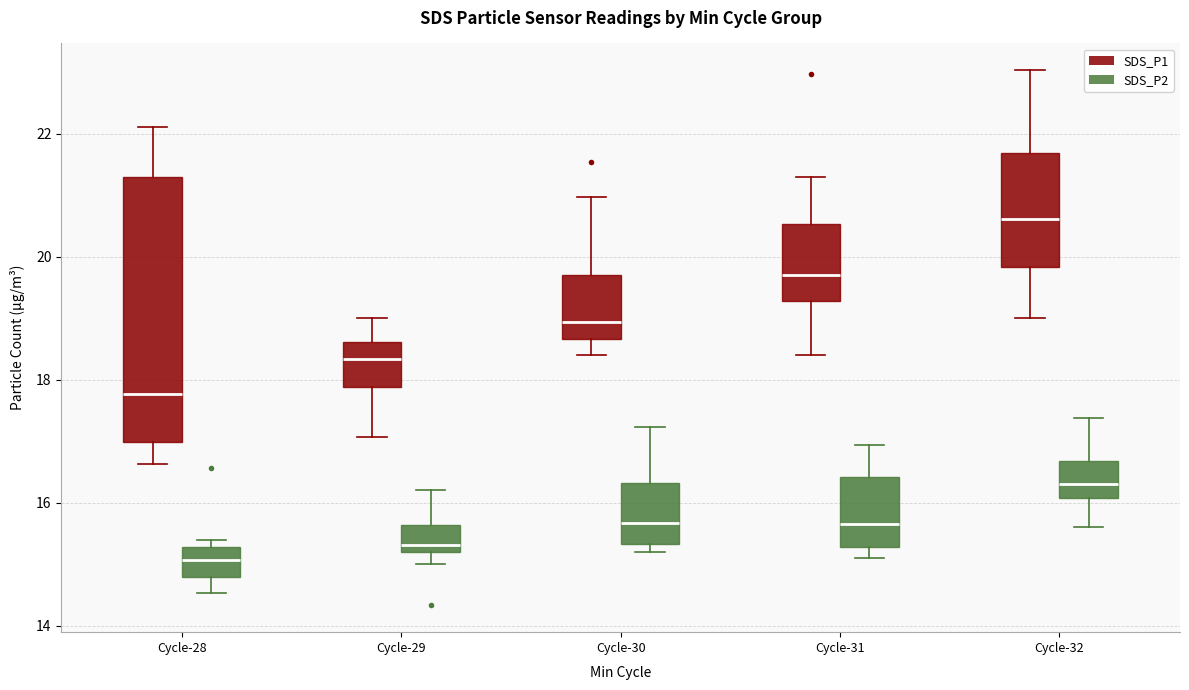

Comparing the boxes themselves (not the whiskers), which one is the tallest?

Cycle-28 (SDS_P1)